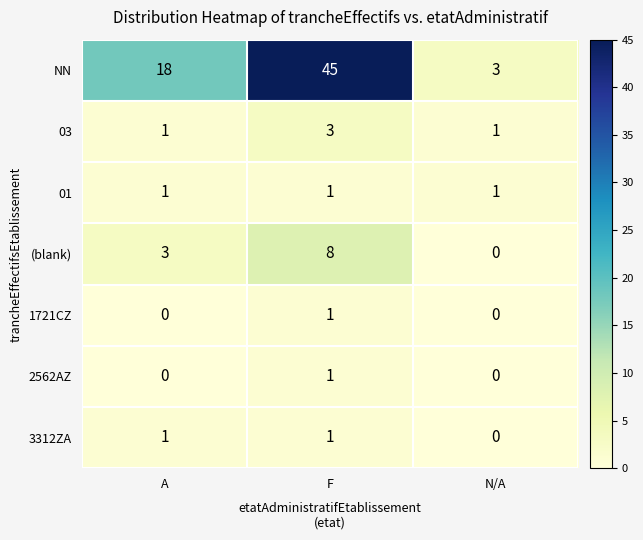

Reading left to right, what are all the values shown in this chart?

NN: 18	45	3
03: 1	3	1
01: 1	1	1
(blank): 3	8	0
1721CZ: 0	1	0
2562AZ: 0	1	0
3312ZA: 1	1	0